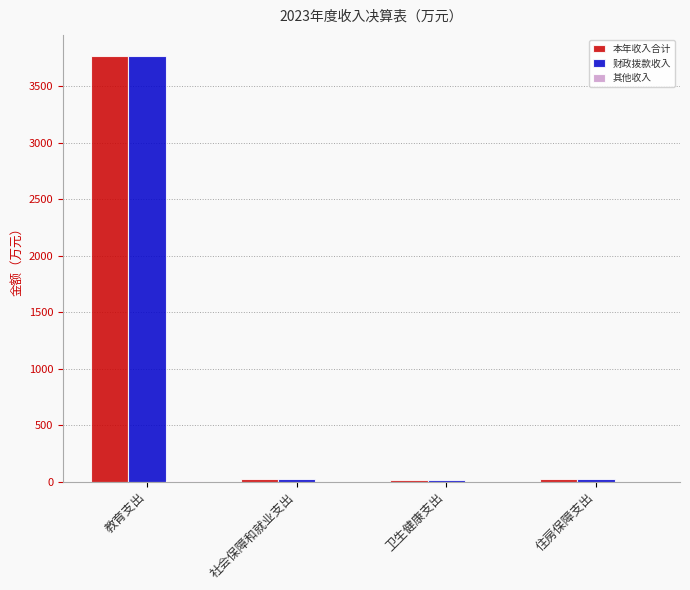

Between 教育支出 and 社会保障和就业支出, which series saw the biggest shift?

本年收入合计